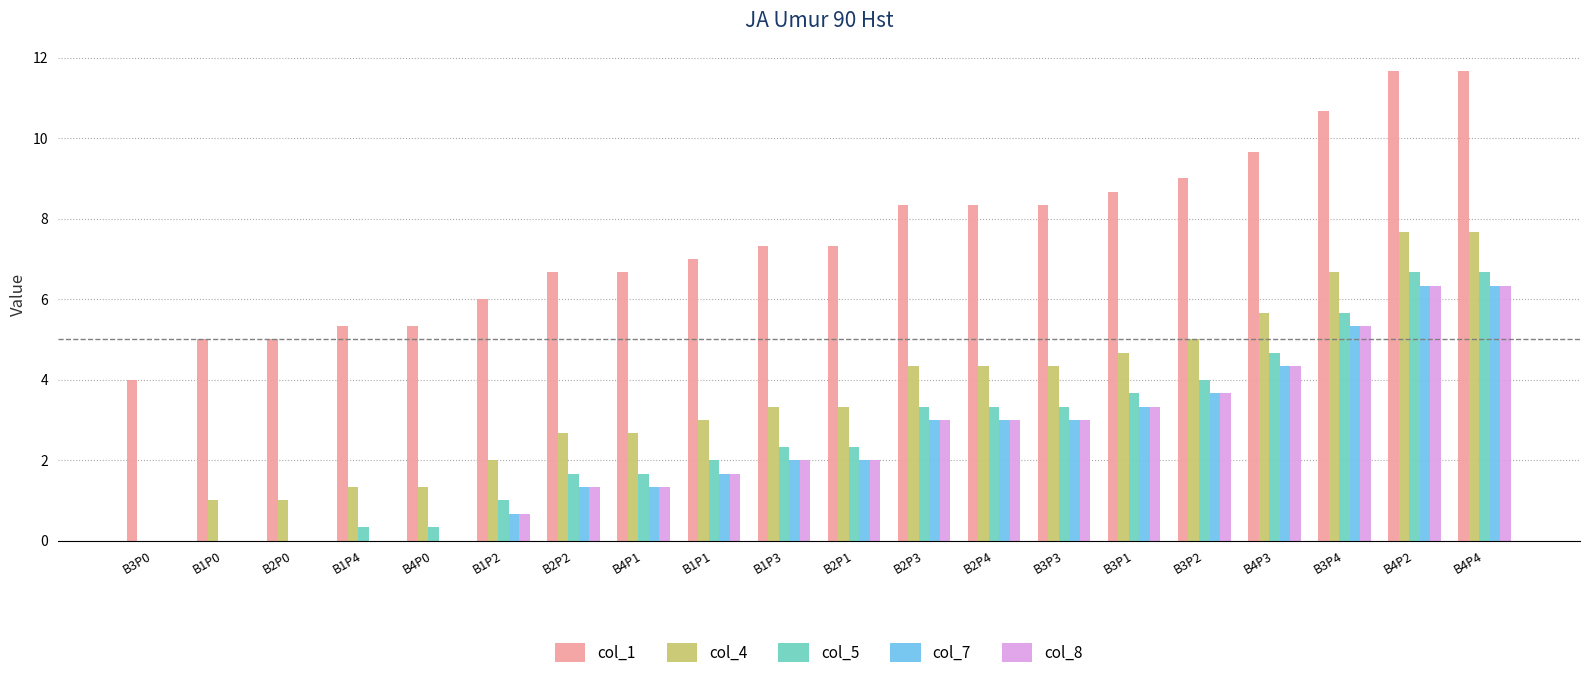

Reading right to left, extract all data points from this chart.

col_1: 11.7	11.7	10.7	9.7	9.0	8.7	8.3	8.3	8.3	7.3	7.3	7.0	6.7	6.7	6.0	5.3	5.3	5.0	5.0	4.0
col_4: 7.7	7.7	6.7	5.7	5.0	4.7	4.3	4.3	4.3	3.3	3.3	3.0	2.7	2.7	2.0	1.3	1.3	1.0	1.0	0.0
col_5: 6.7	6.7	5.7	4.7	4.0	3.7	3.3	3.3	3.3	2.3	2.3	2.0	1.7	1.7	1.0	0.3	0.3	0.0	0.0	0.0
col_7: 6.3	6.3	5.3	4.3	3.7	3.3	3.0	3.0	3.0	2.0	2.0	1.7	1.3	1.3	0.7	0.0	0.0	0.0	0.0	0.0
col_8: 6.3	6.3	5.3	4.3	3.7	3.3	3.0	3.0	3.0	2.0	2.0	1.7	1.3	1.3	0.7	0.0	0.0	0.0	0.0	0.0